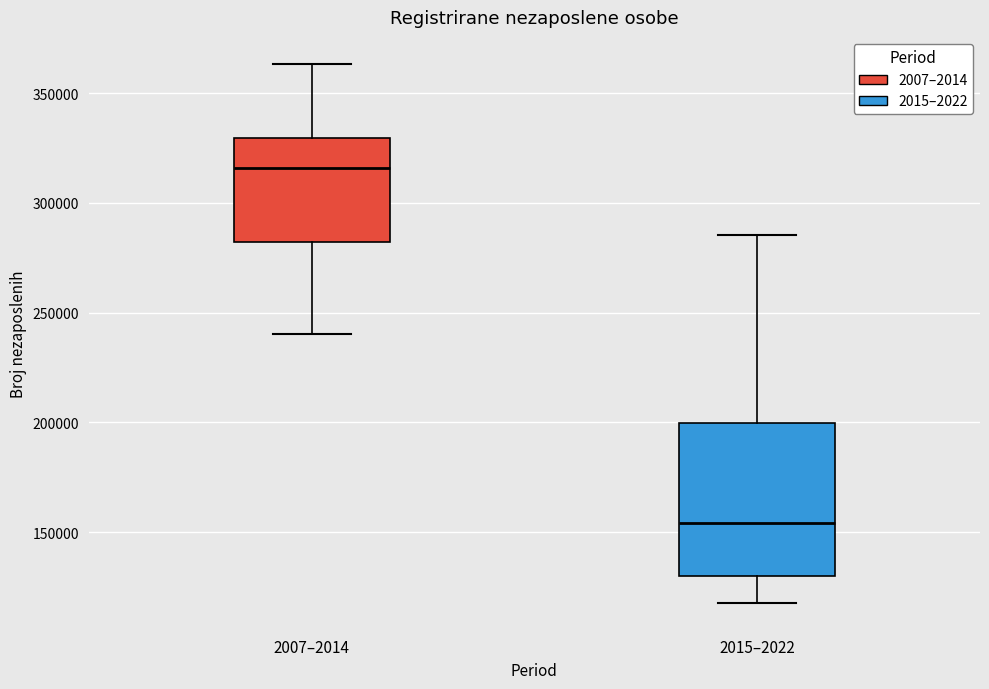

Reading left to right, transcribe this box plot: for each box, give where its median line is, the range the box spans, and where its two whiskers end, as read against the y-axis. The values are not printed on the chart, so give them approximately, as read against the axis.

2007–2014: median 315000, box 280000 to 330000, whiskers 240000 to 365000
2015–2022: median 155000, box 130000 to 200000, whiskers 120000 to 285000